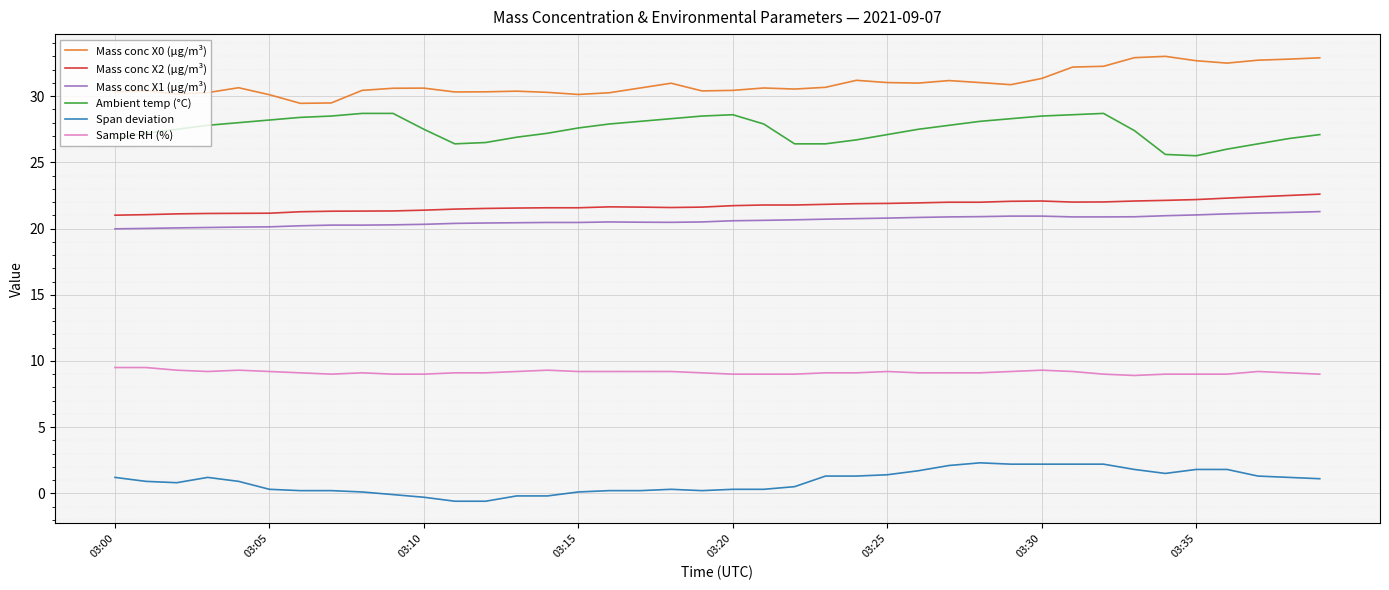

Which series has the largest total across all categories?

Mass conc X0 (μg/m³)